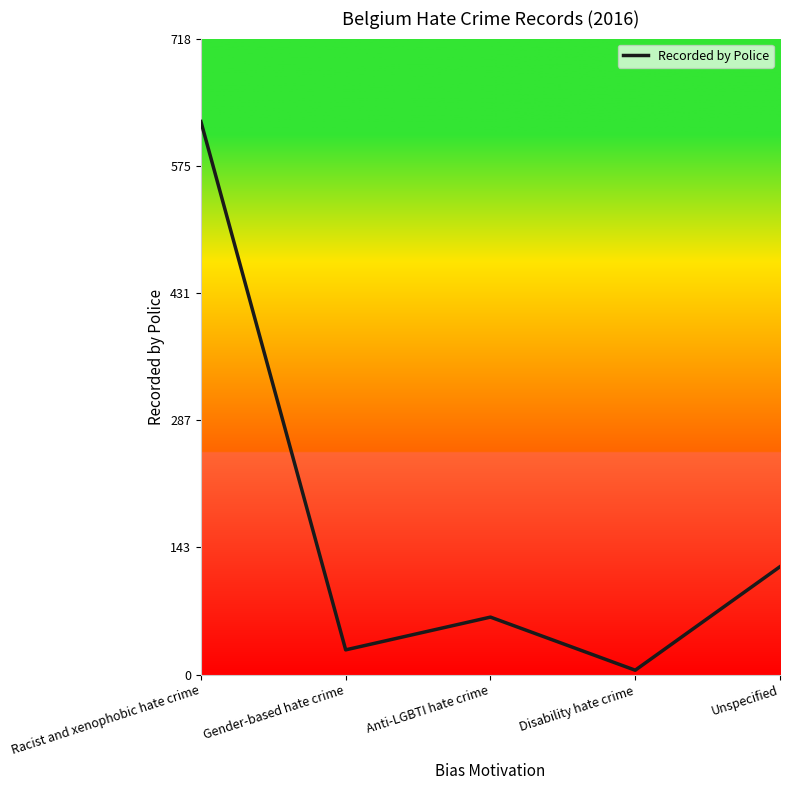

What position from the left is Anti-LGBTI hate crime?

3